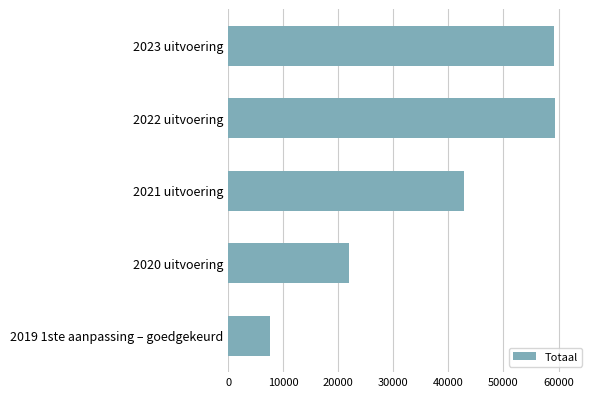

What is the smallest value displayed?

7680